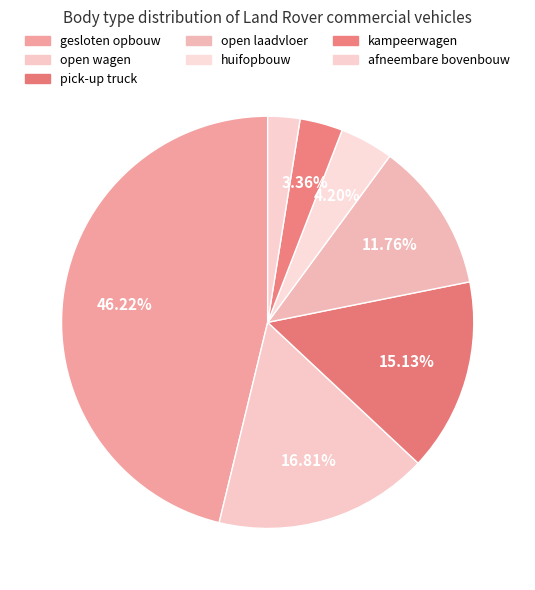

True or false: open laadvloer accounts for 12% of the total.

True